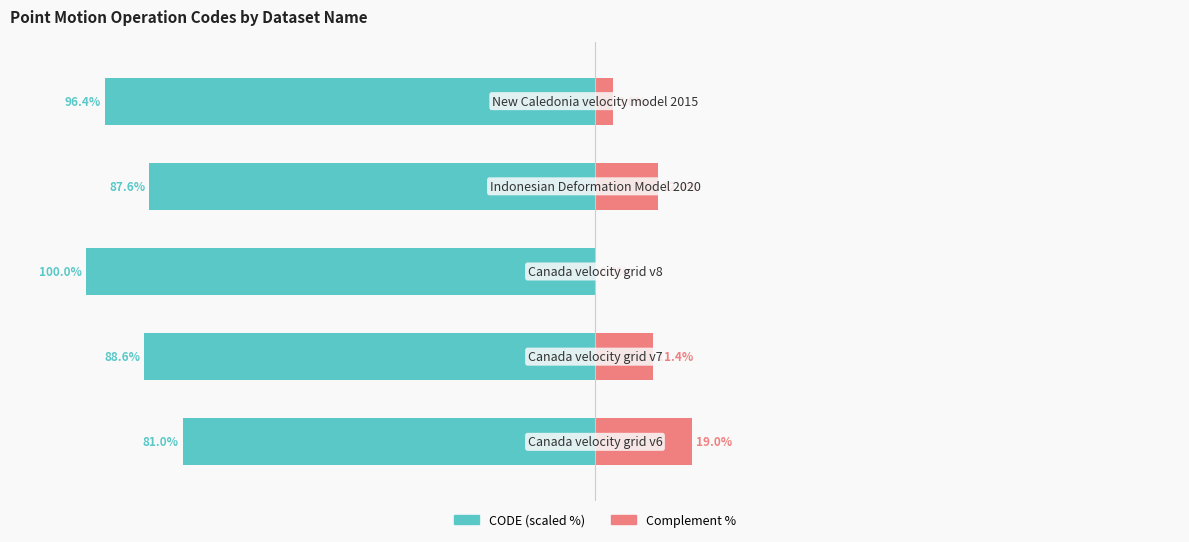

True or false: CODE (scaled %) has a value of -88.6 at 1.

True